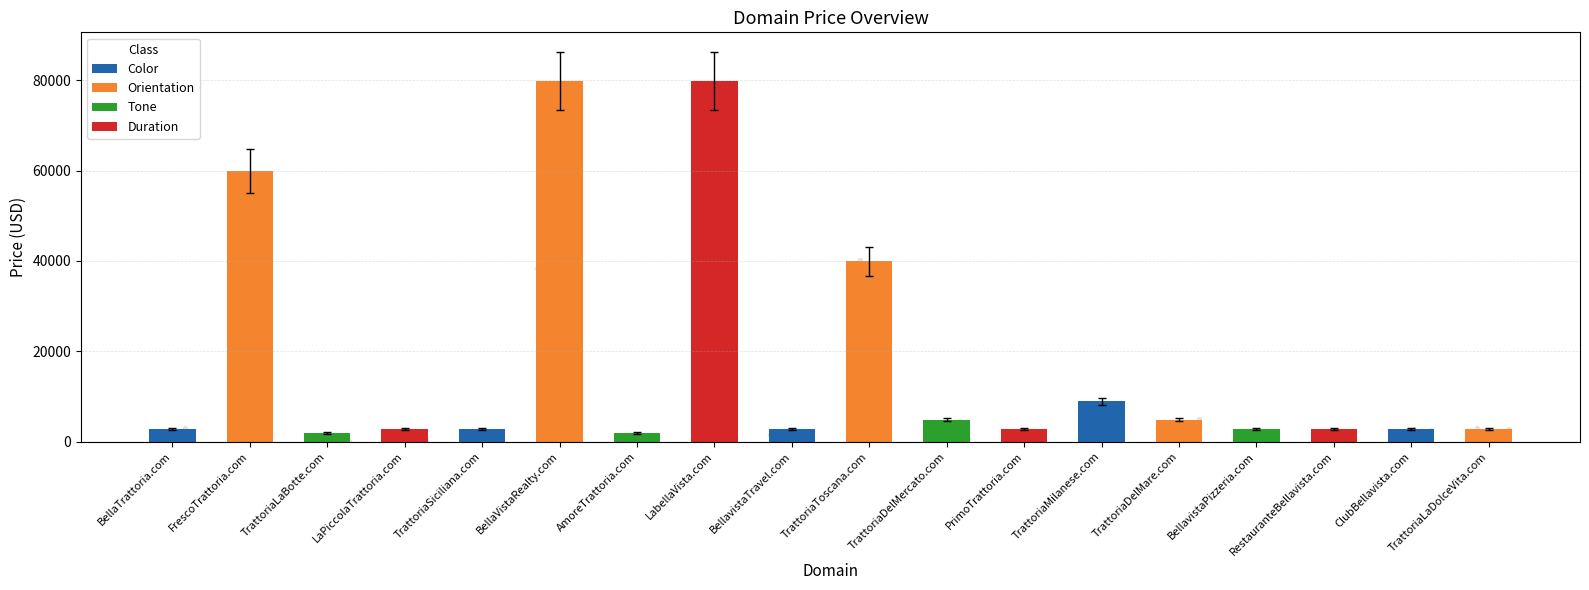

What is the change in value from BellaTrattoria.com to TrattoriaDelMare.com?

+2000